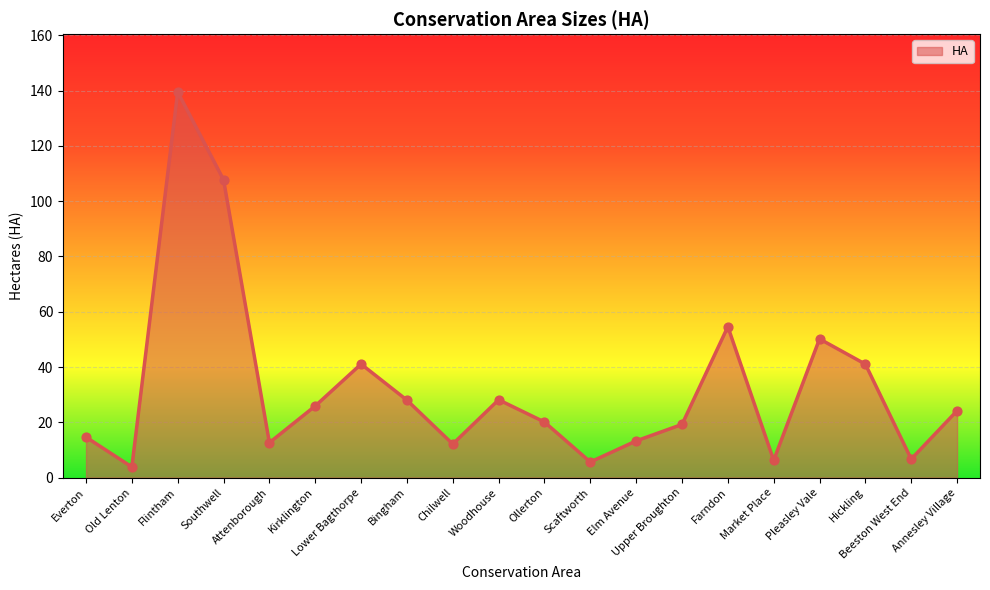

Approximately how many times larger is the value at Flintham compared to Kirklington?

5.4